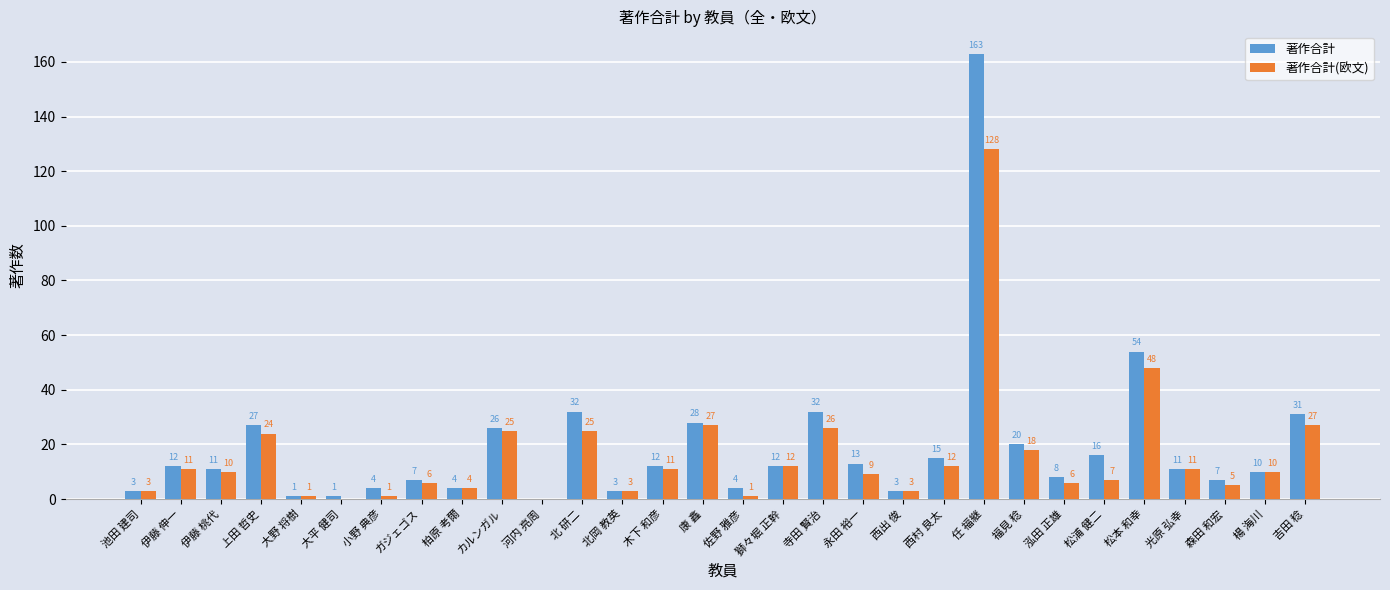

Is it true that 著作合計 equals 12 at 伊藤 伸一?

True